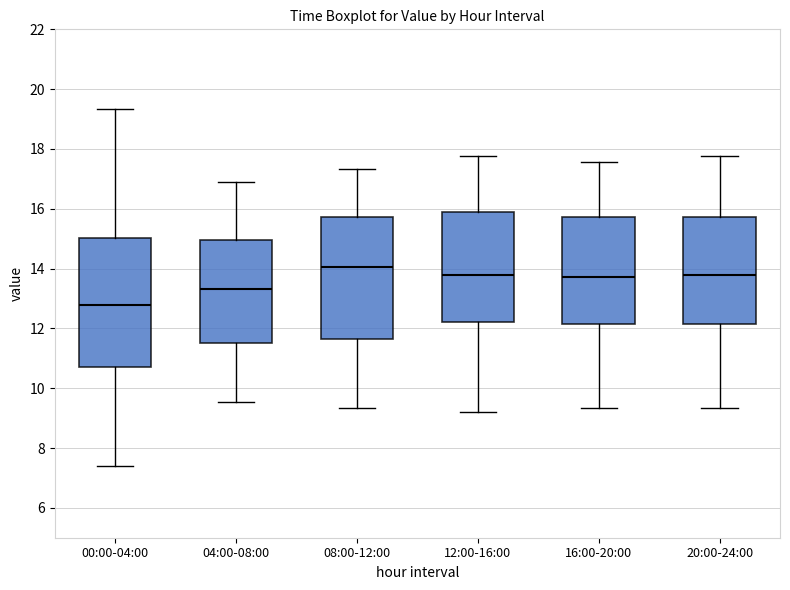

Which box's median line is the highest?

08:00-12:00